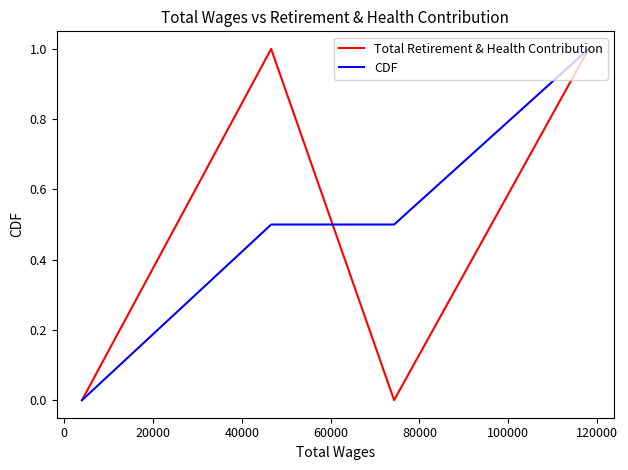

True or false: CDF has more than 1 points higher than both neighbors.

False